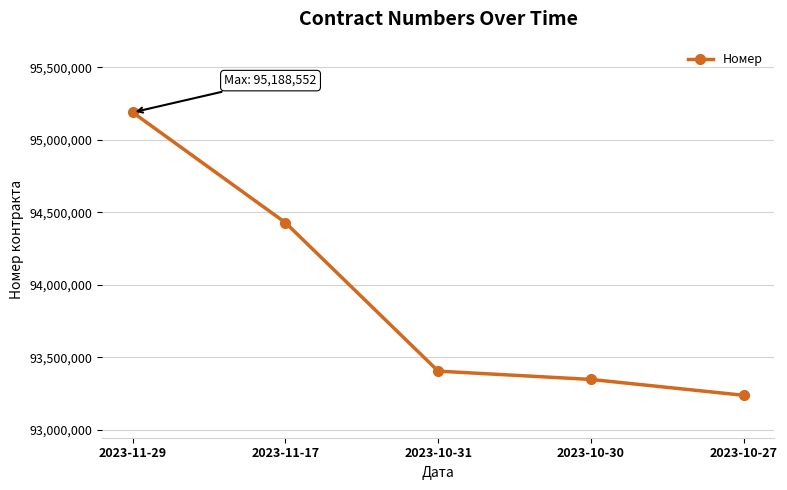

Rank the categories by value from lowest to highest.

2023-10-27, 2023-10-30, 2023-10-31, 2023-11-17, 2023-11-29